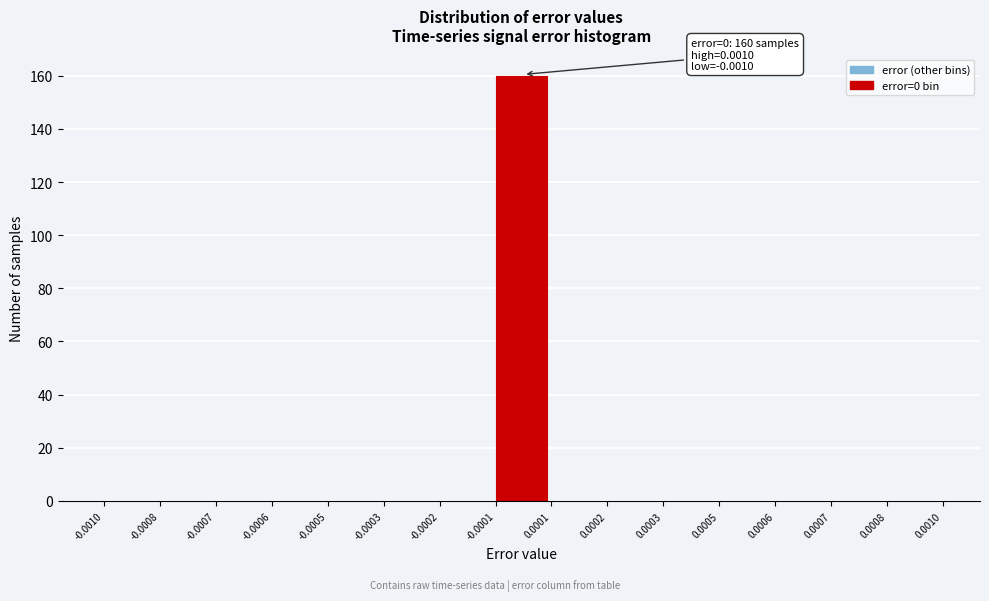

Reading left to right, transcribe all the data shown in this chart.

-0.0010=0	-0.0008=0	-0.0007=0	-0.0006=0	-0.0005=0	-0.0003=0	-0.0002=0	-0.0001=160	0.0001=0	0.0002=0	0.0003=0	0.0005=0	0.0006=0	0.0007=0	0.0008=0